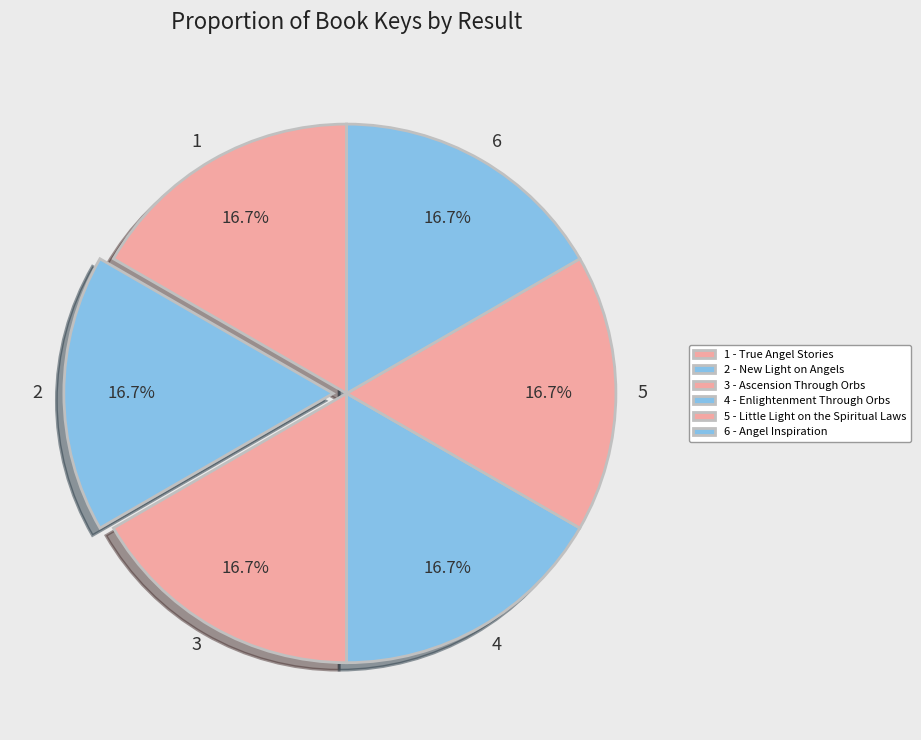

Is there any slice that represents more than half of the pie?

No